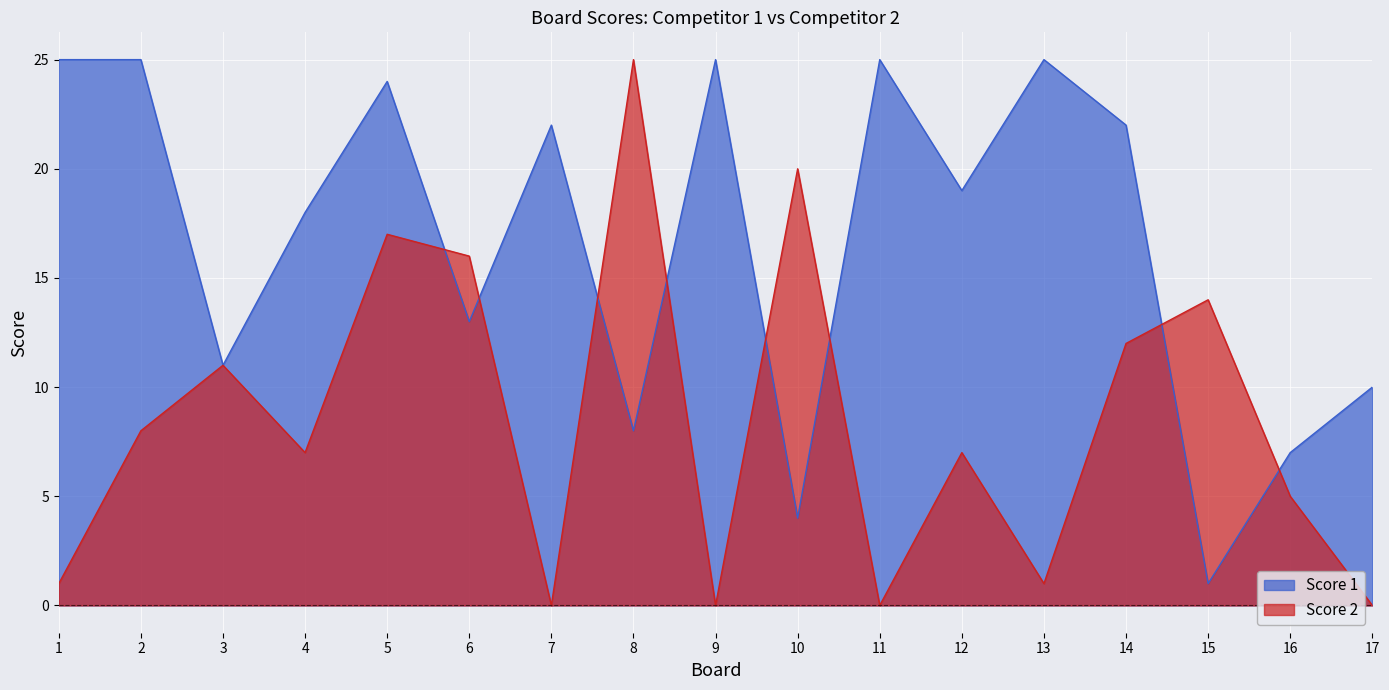

Reading left to right, extract all data points from this chart.

Score 1: 25	25	11	18	24	13	22	8	25	4	25	19	25	22	1	7	10
Score 2: 1	8	11	7	17	16	0	25	0	20	0	7	1	12	14	5	0